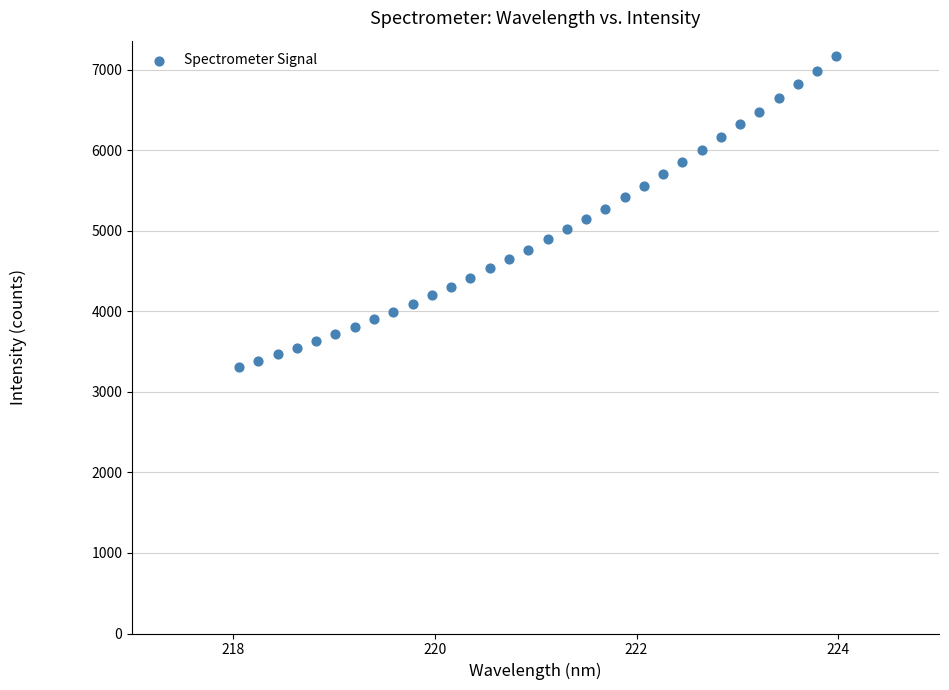

What is the range of Y values (max minus min)?

3854.6